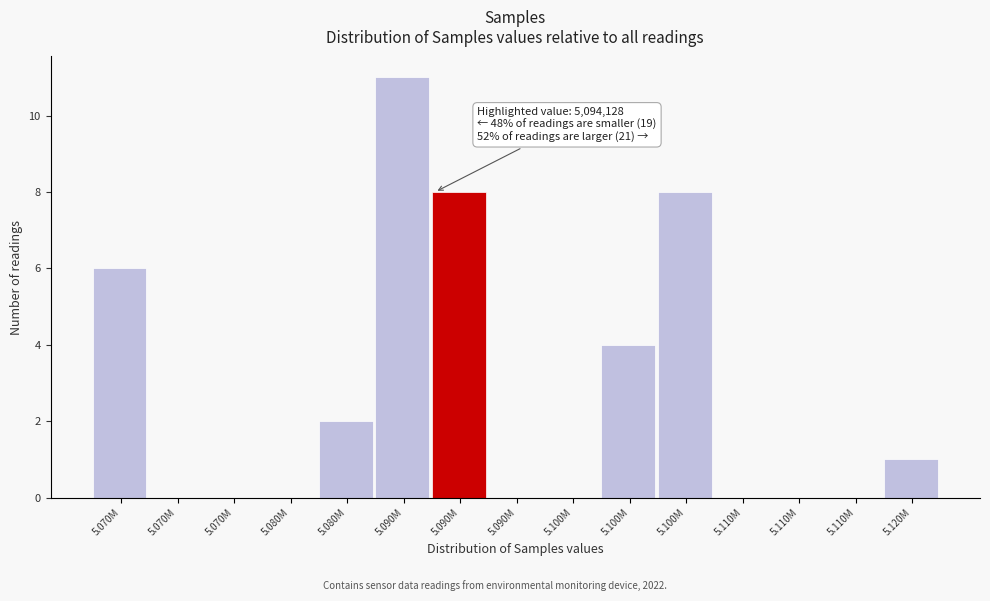

How many series are shown in this chart?

1